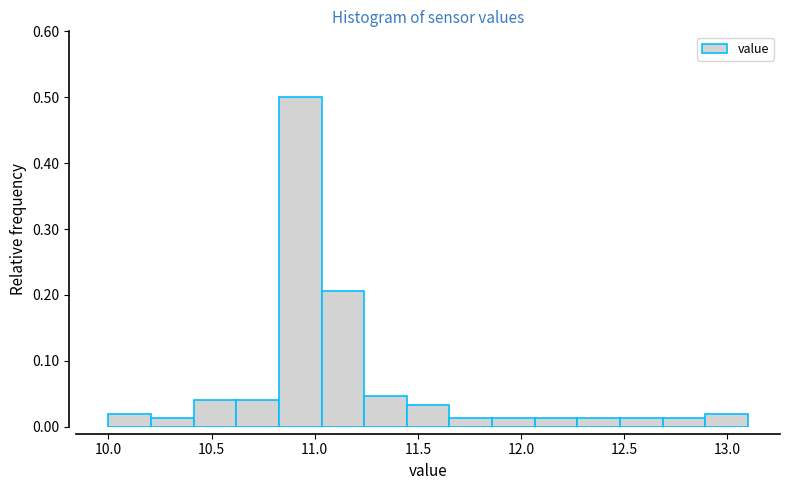

Reading left to right, list every bar in this chart as the range it spans on the x-axis followed by its height. Neither the bar edges nor the heights are printed on the chart, so give them approximately, as read against the axes.

10.00 to 10.20: 0.02
10.20 to 10.40: 0.01
10.40 to 10.60: 0.04
10.60 to 10.85: 0.04
10.85 to 11.05: 0.50
11.05 to 11.25: 0.21
11.25 to 11.45: 0.05
11.45 to 11.65: 0.03
11.65 to 11.85: 0.01
11.85 to 12.05: 0.01
12.05 to 12.25: 0.01
12.25 to 12.50: 0.01
12.50 to 12.70: 0.01
12.70 to 12.90: 0.01
12.90 to 13.10: 0.02